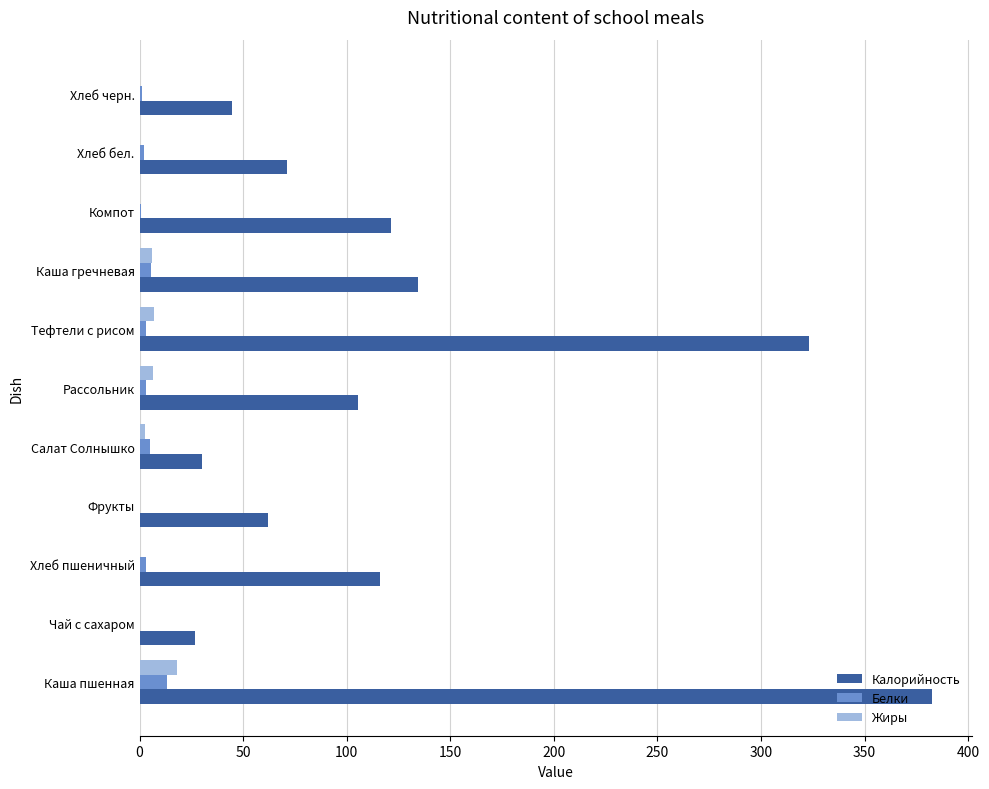

Which label corresponds to the largest value in the chart?

Каша пшенная